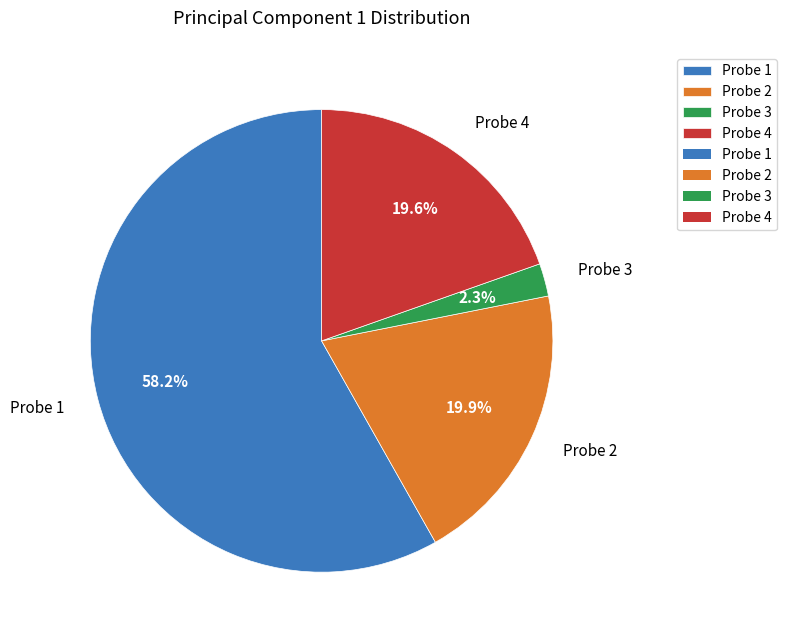

Combined, what portion of the pie is Probe 3 and Probe 2?

22.2%